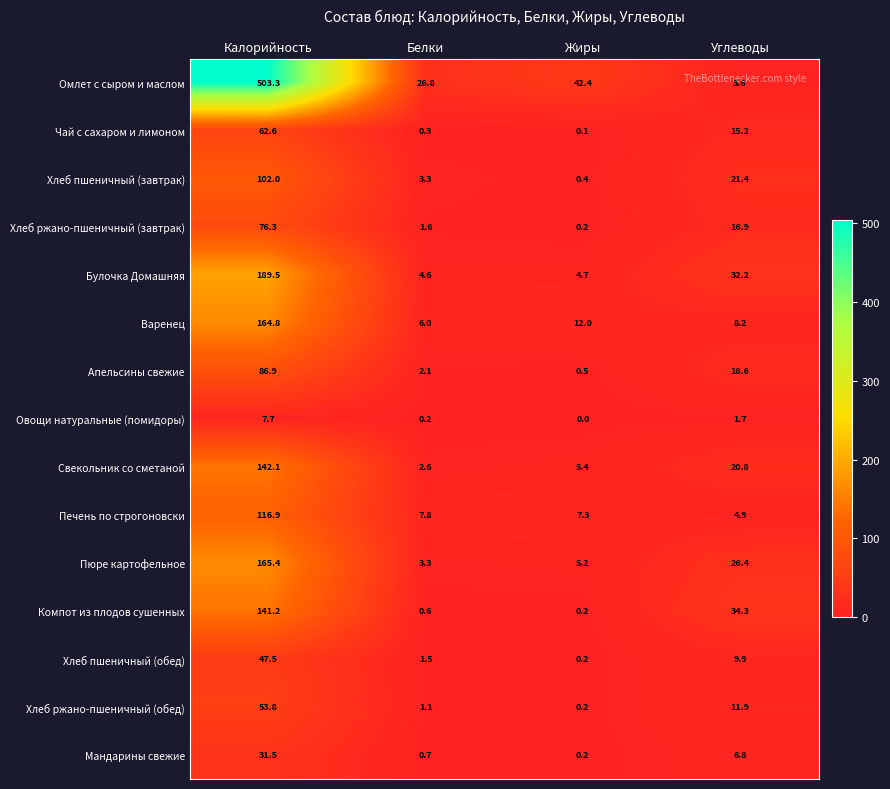

What is the sum of the Свекольник со сметаной values at Белки and Углеводы?

23.4